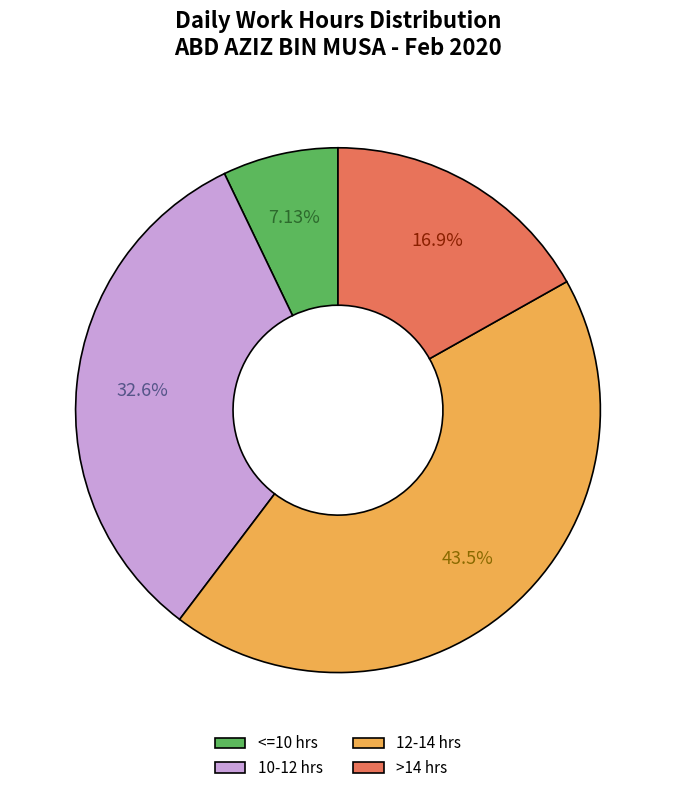

Which slice is the largest?

12-14 hrs